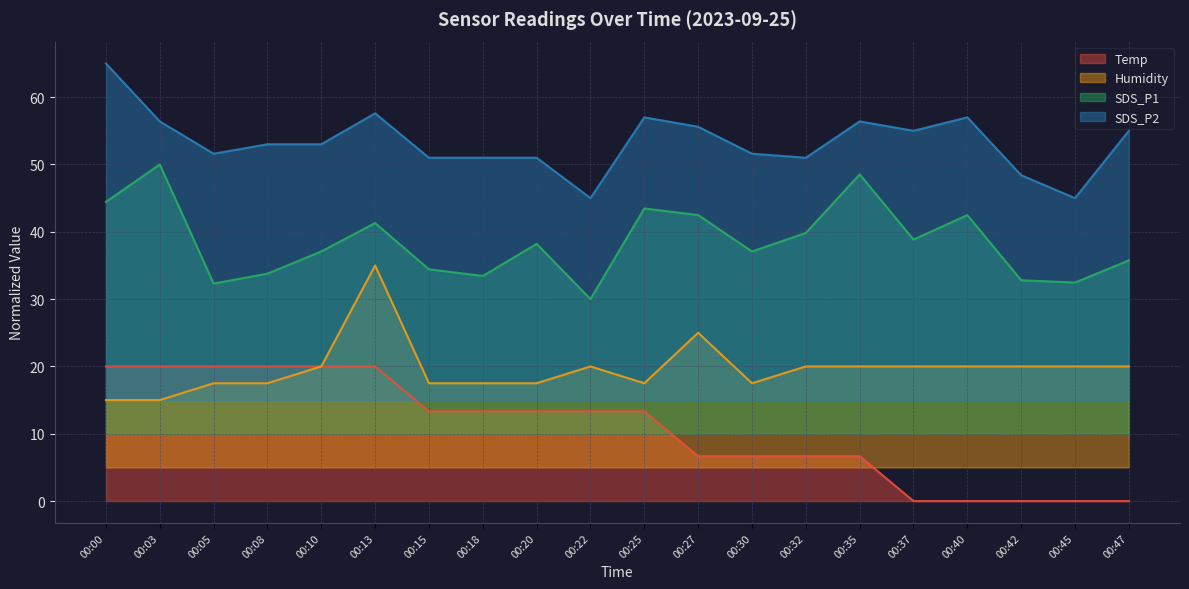

True or false: SDS_P1 and SDS_P2 cross at least once.

False